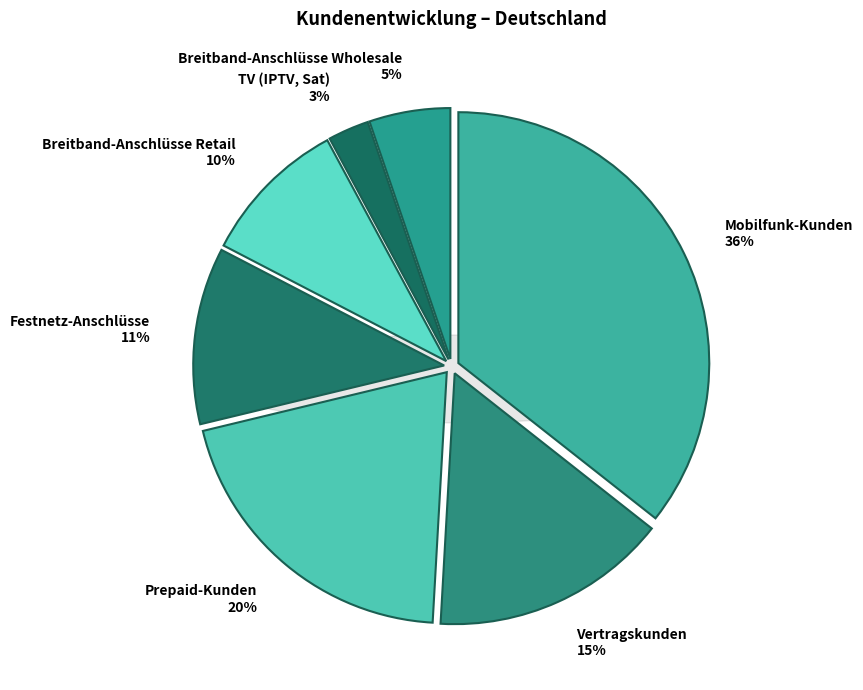

Is there any slice that represents more than half of the pie?

No